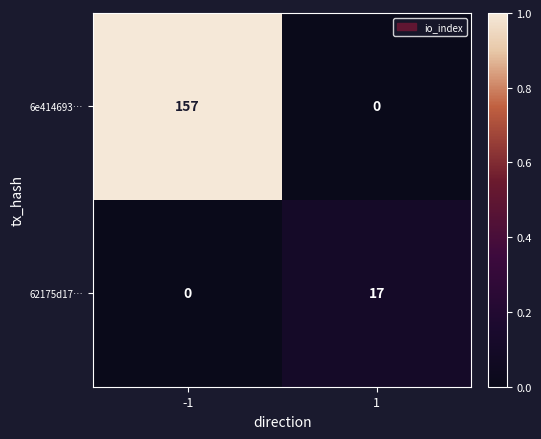

What is the sum of all 6e414693… values?

157